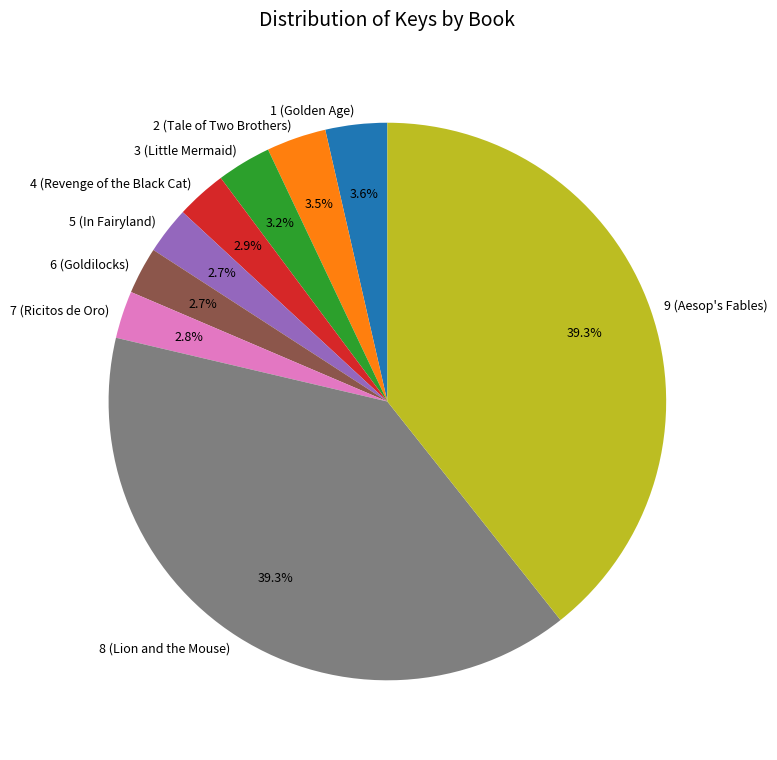

Does 3 (Little Mermaid) account for over 50% of the chart?

No